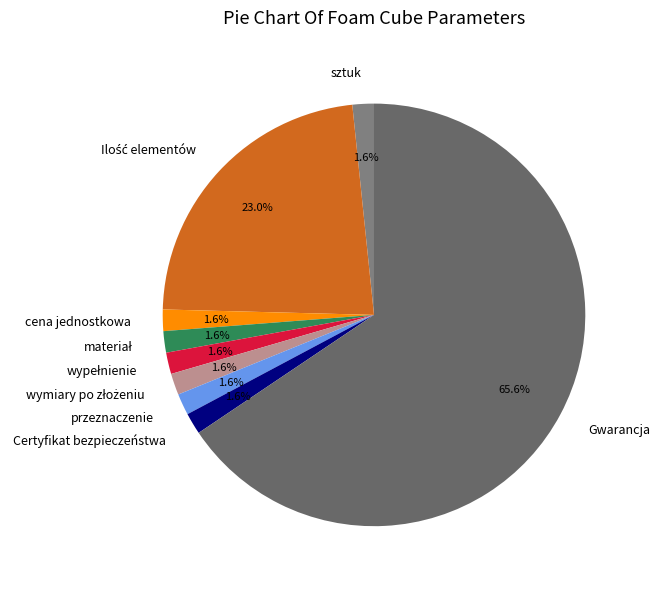

What is the majority slice?

Gwarancja